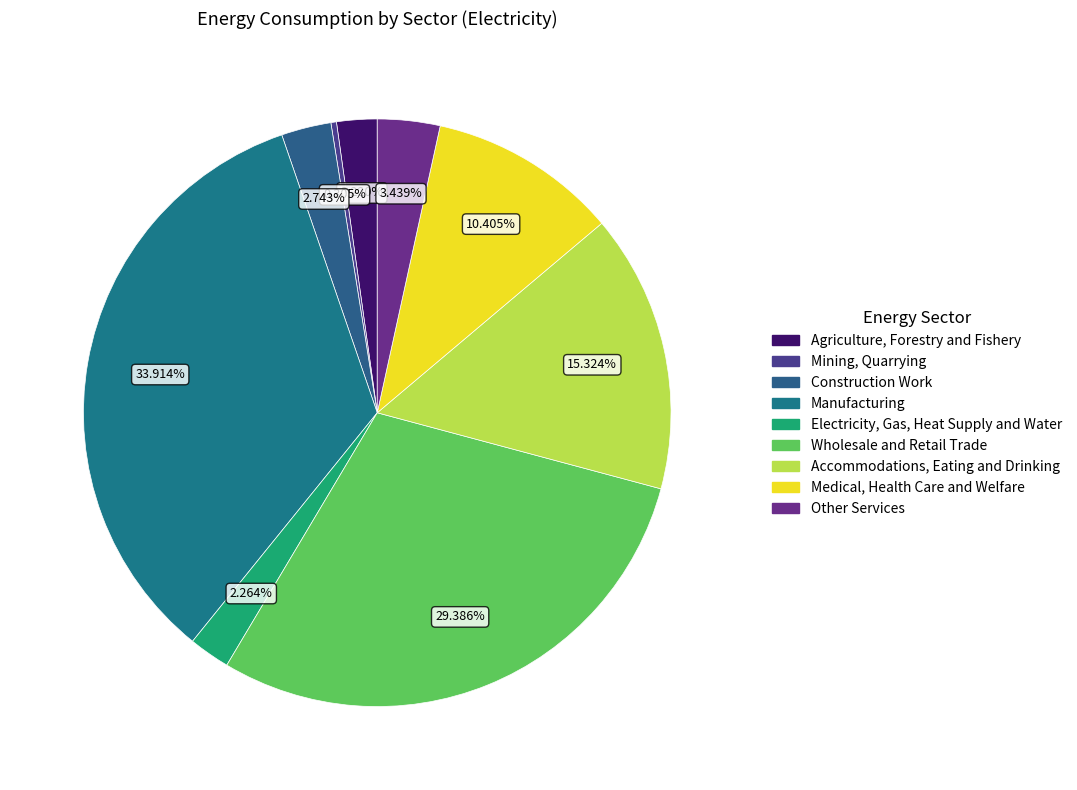

To the nearest percent, what is the average slice percentage?

11%